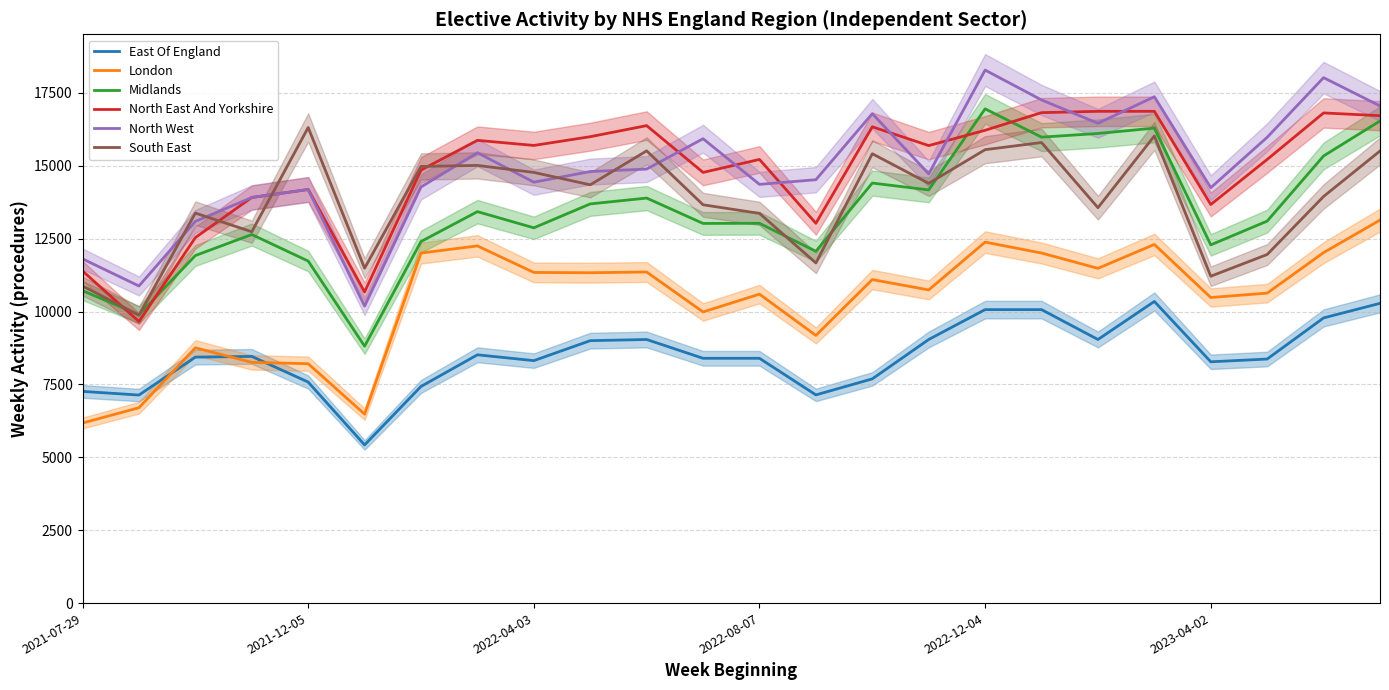

True or false: North East And Yorkshire and London cross at least once.

False